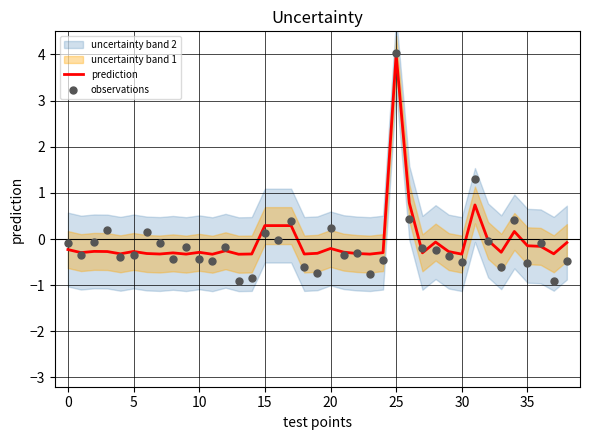

What is the highest value of the prediction series?

4.0